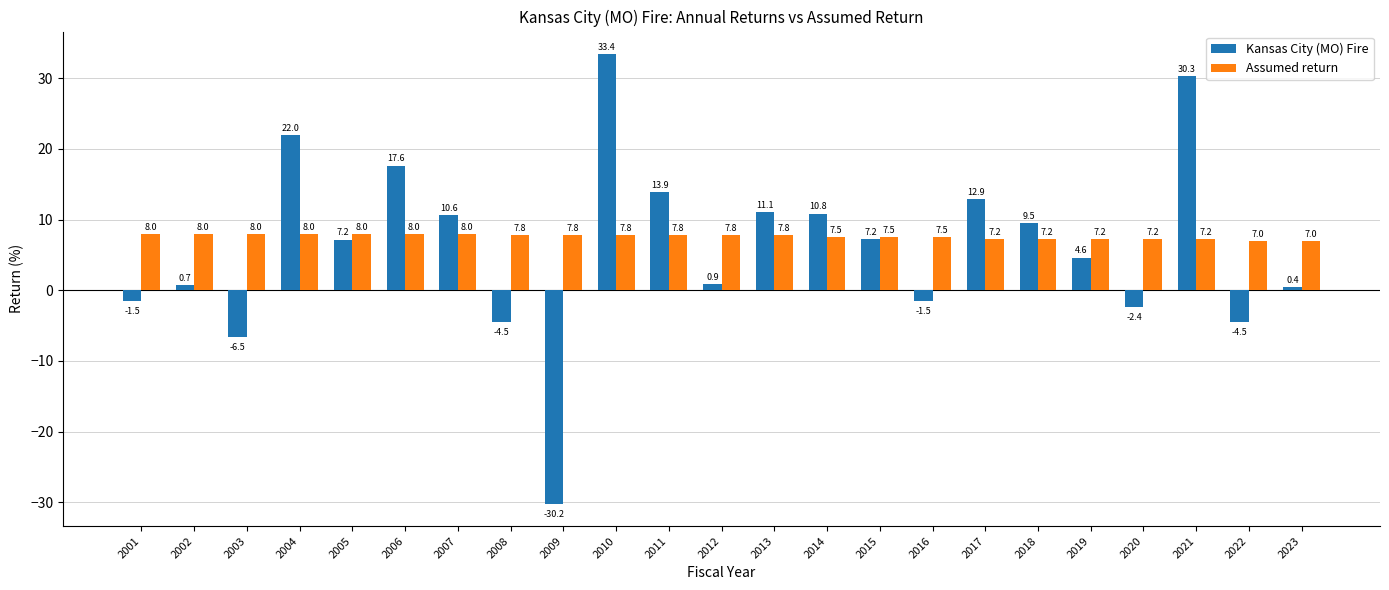

What is the sum of the Kansas City (MO) Fire values at 2016 and 2010?

31.9